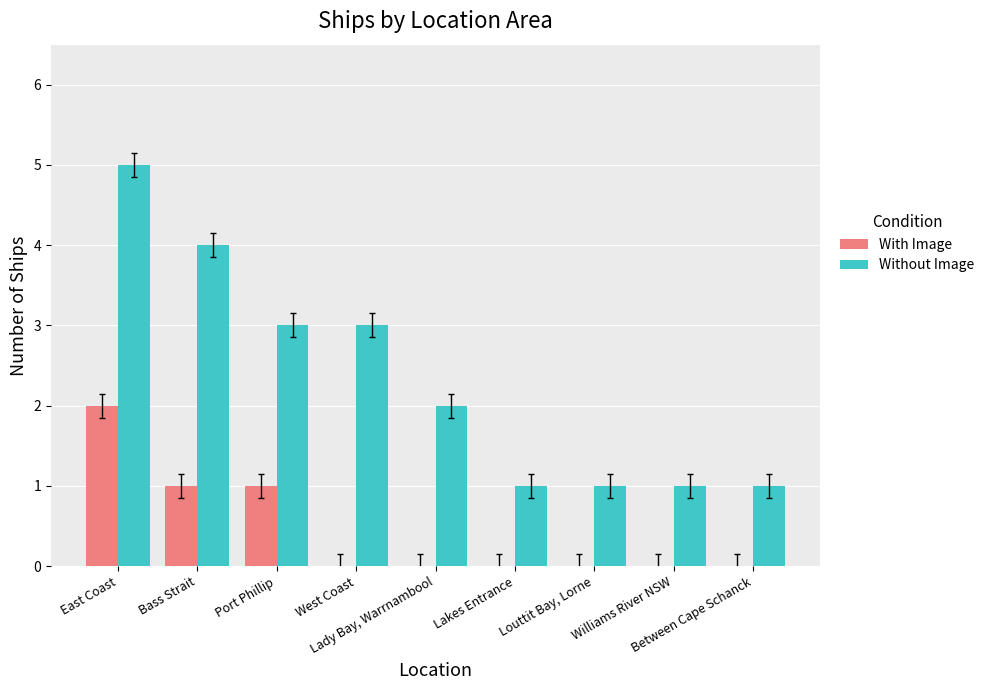

At which category is the sum across all series the highest?

East Coast